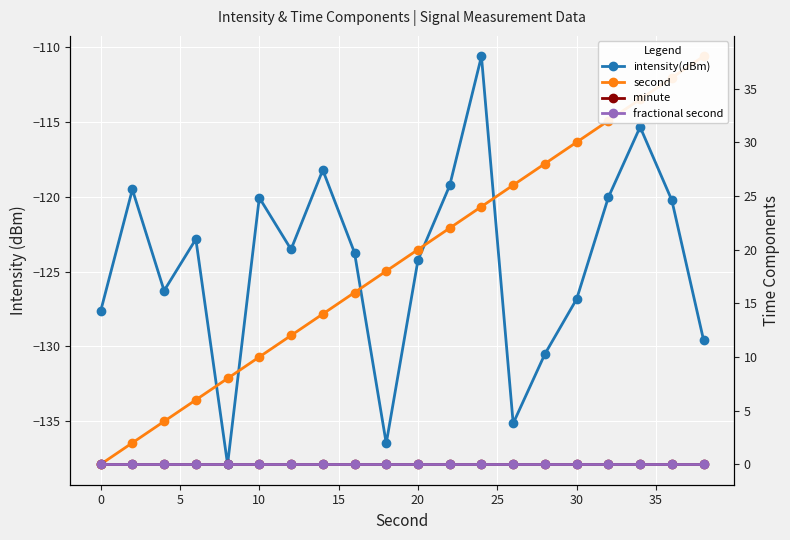

How many lines are shown in the chart?

4